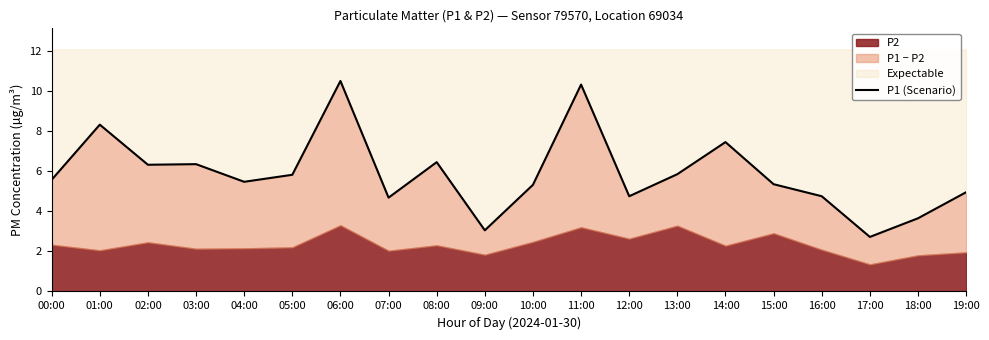

Rank the categories by value from highest to lowest.

06:00, 11:00, 01:00, 14:00, 08:00, 03:00, 02:00, 13:00, 05:00, 00:00, 04:00, 15:00, 10:00, 19:00, 12:00, 16:00, 07:00, 18:00, 09:00, 17:00